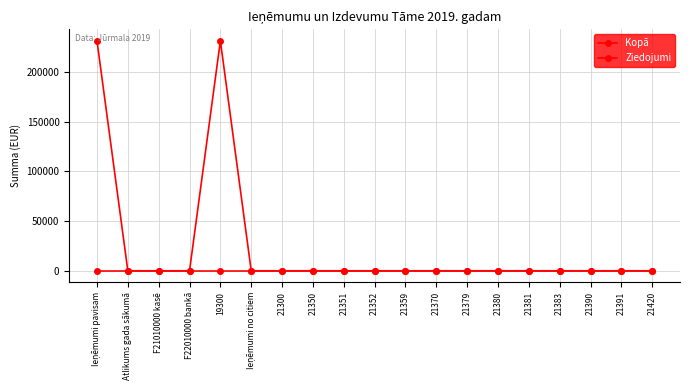

How many lines are shown in the chart?

2